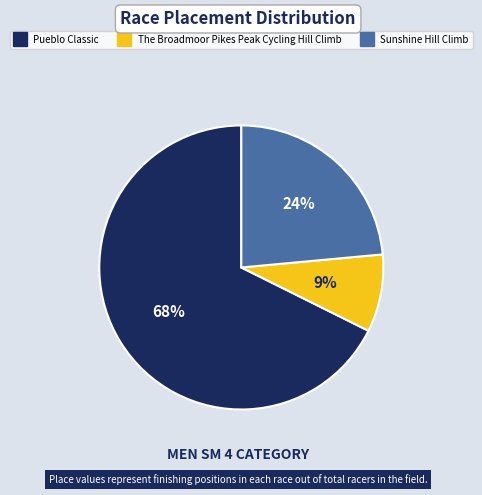

Rank the categories by value from lowest to highest.

The Broadmoor Pikes Peak Cycling Hill Climb, Sunshine Hill Climb, Pueblo Classic